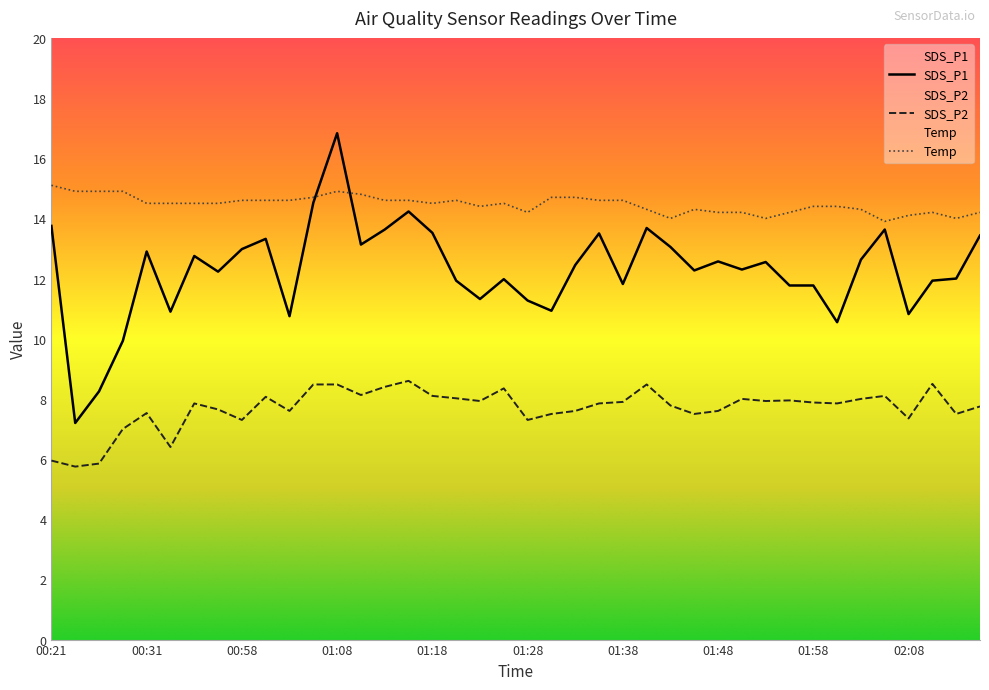

Between 00:34 and 00:55, which series saw the biggest shift?

SDS_P1